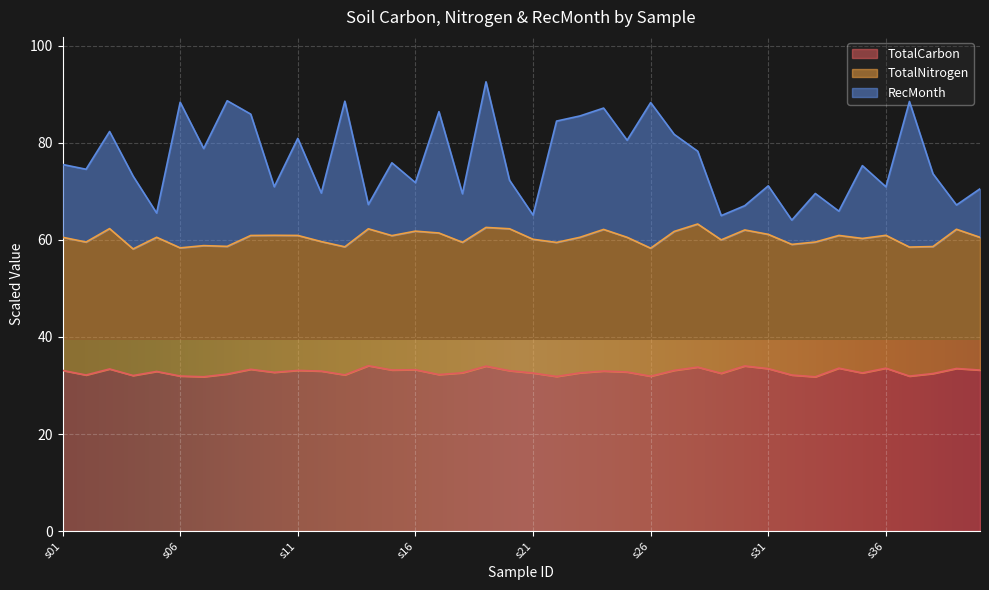

What is the spread (max minus min) of values at s13?

56.4